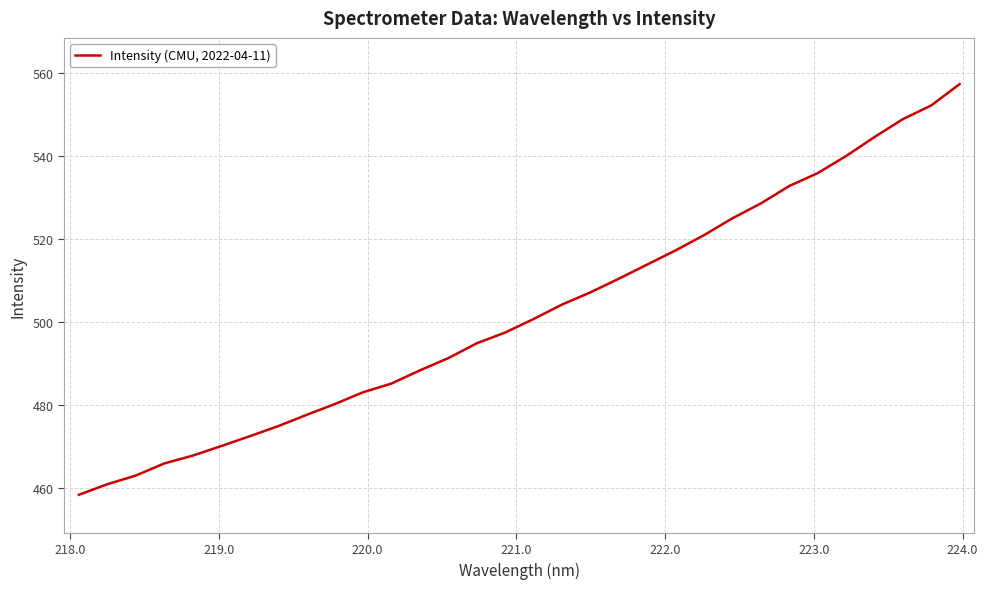

Does the chart display data point markers on the line(s)?

No